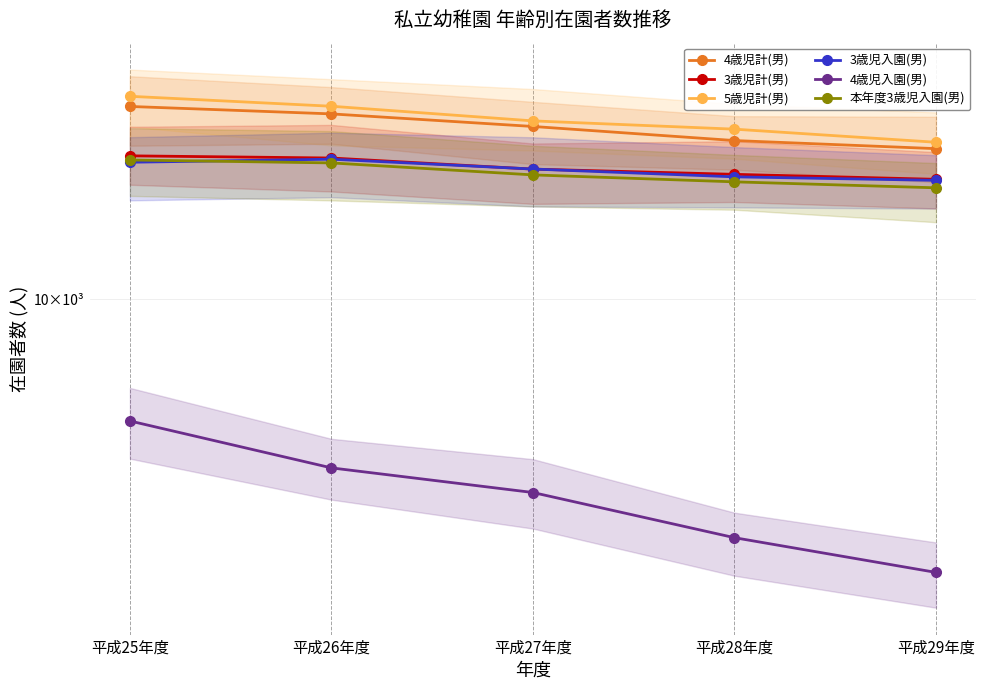

What is the average value of the 本年度3歳児入園(男) series?

18047